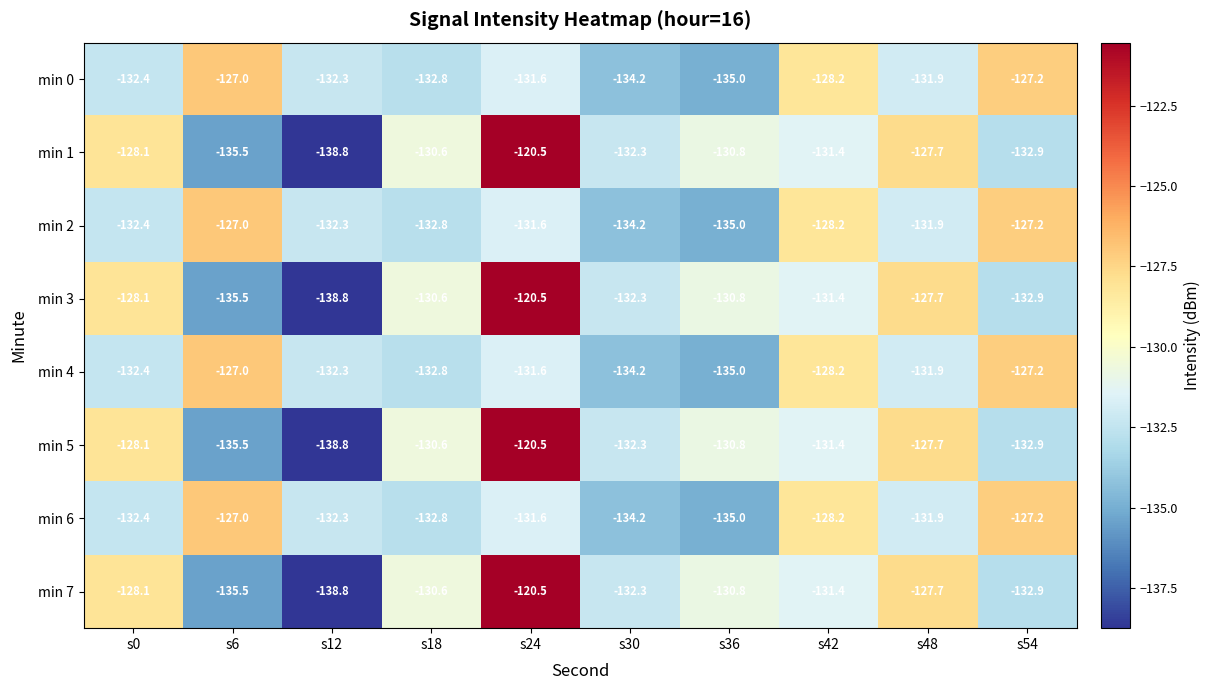

What value does the min 3 series have at s30?

-132.3